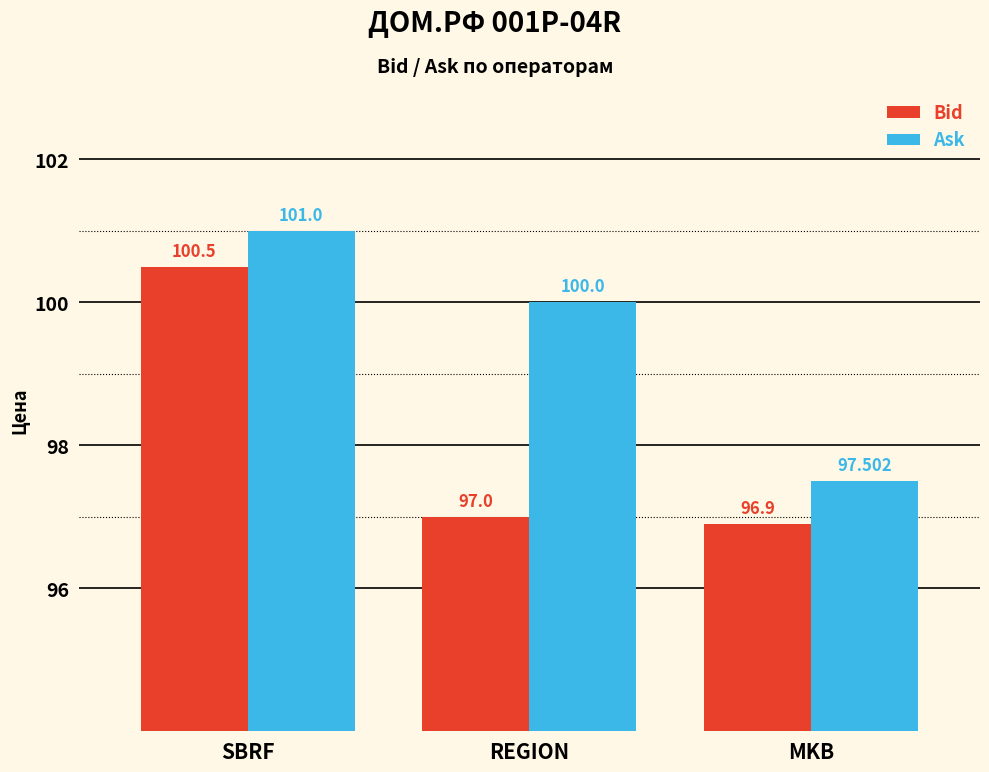

What is the difference between the maximum and minimum values in the Bid series?

3.6